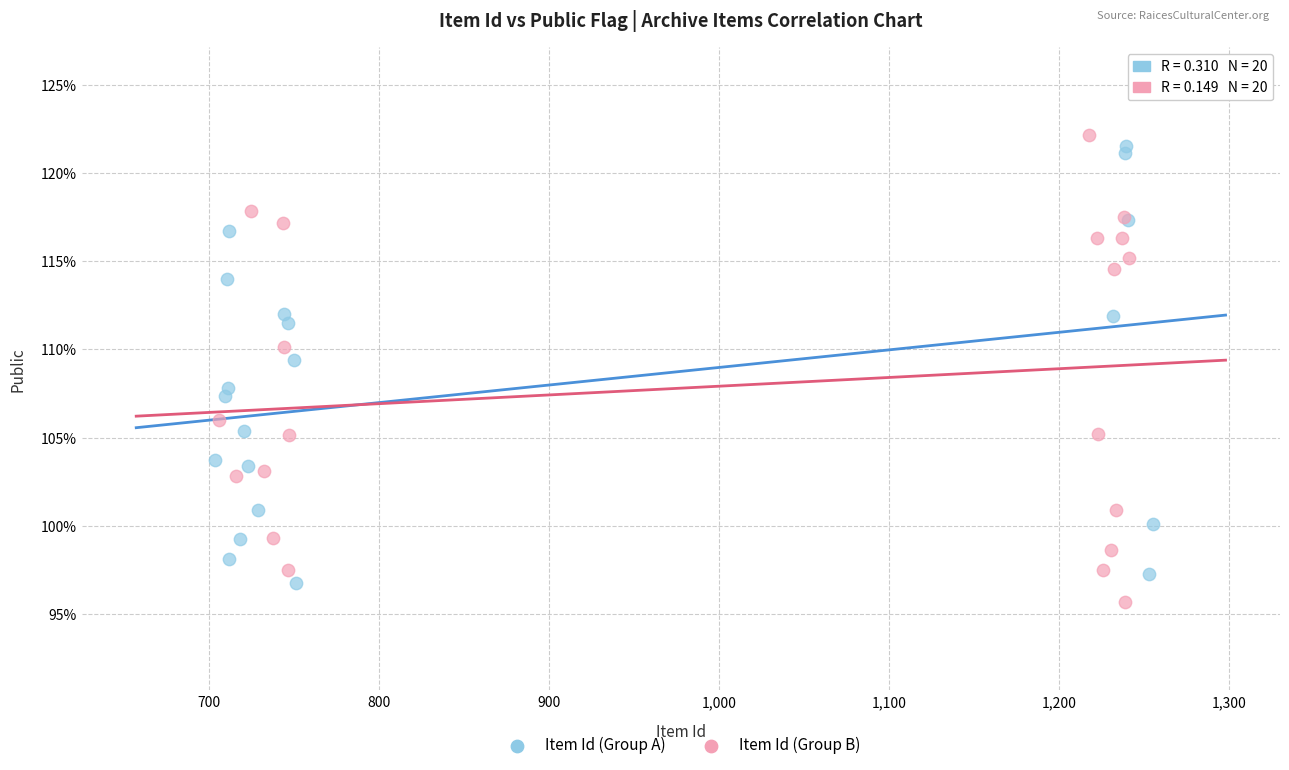

Which series has the largest Y range (max minus min)?

Item Id (Group B)